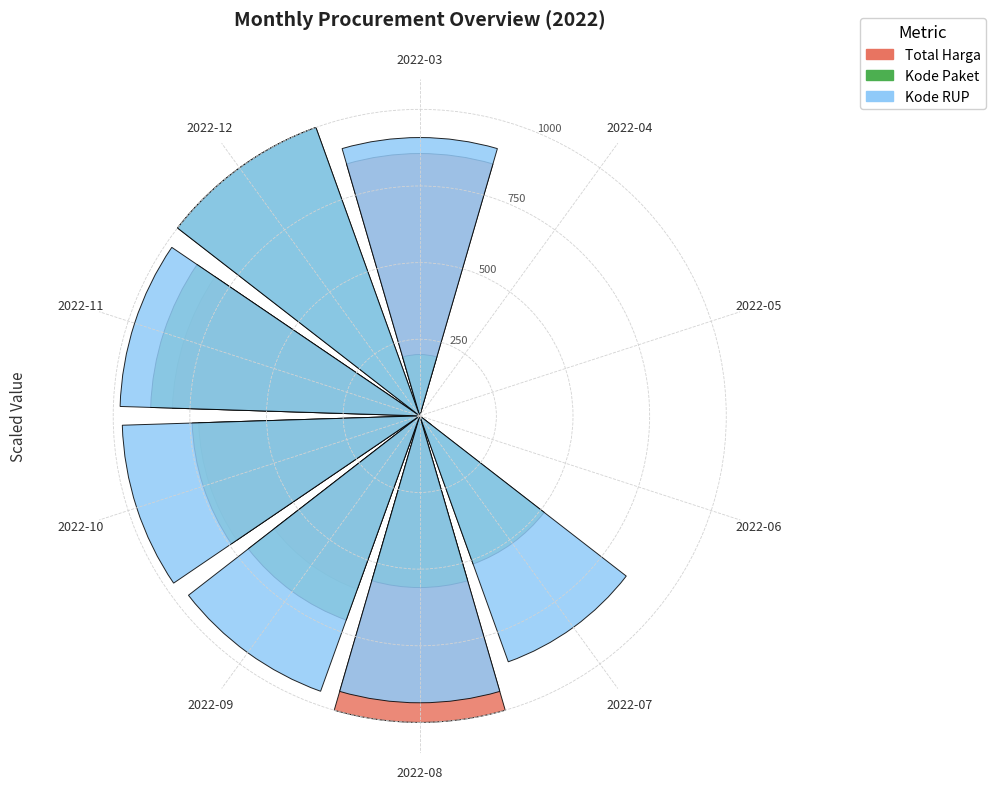

How many values in Total Harga are above zero?

7